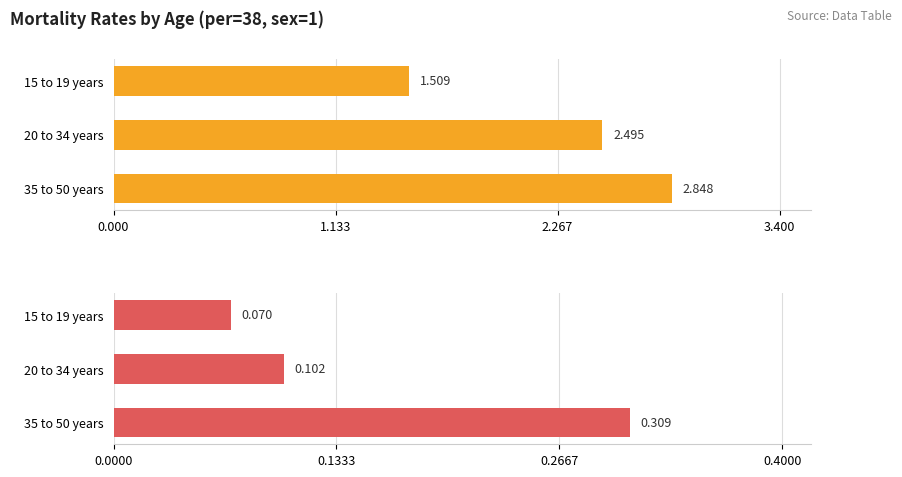

What is the average value of the Total Rate (rt) series?

2.3